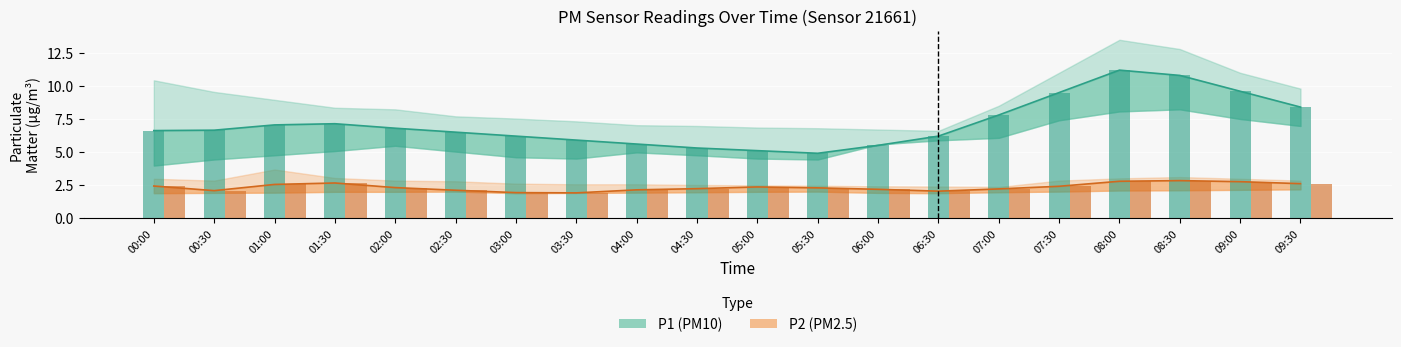

How many data points in P1 are less than 6?

6